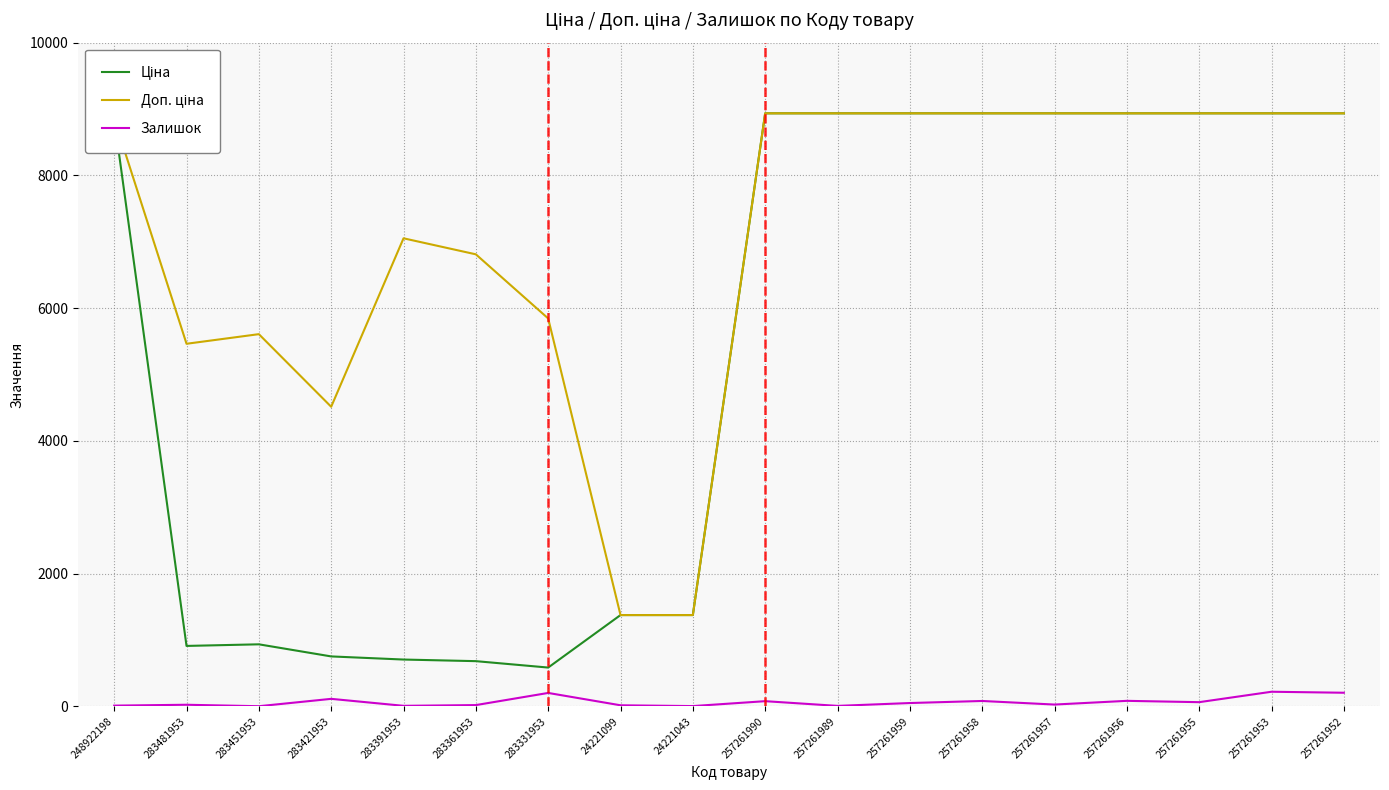

Is this an area chart (filled region under the line)?

No